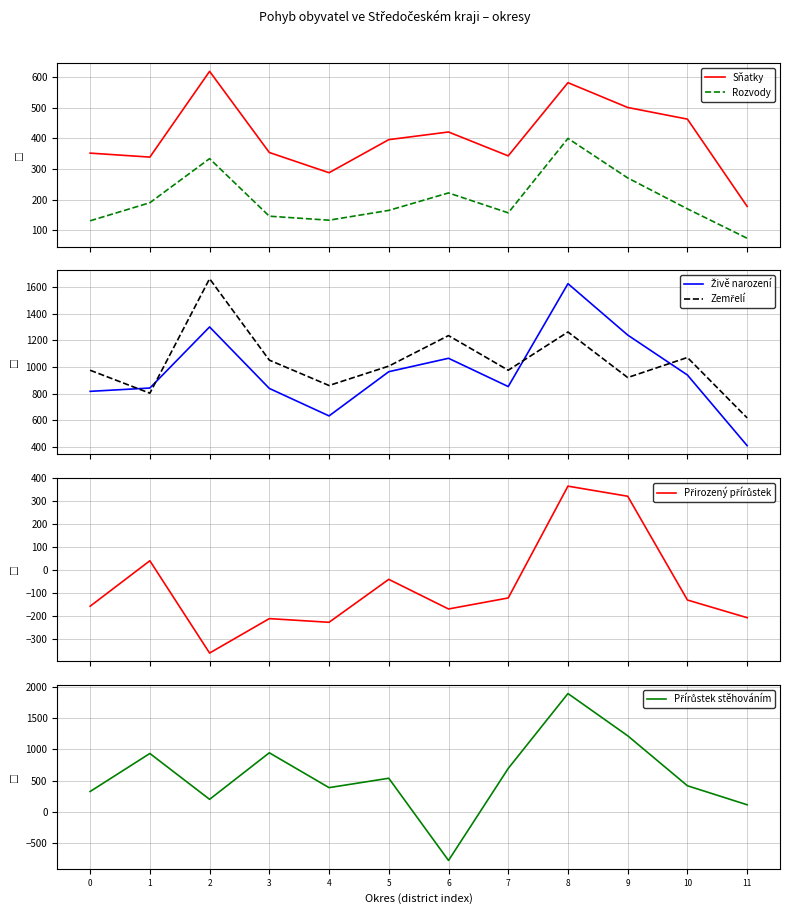

Reading right to left, list all the values displayed in this chart.

Sňatky: 178	463	501	582	343	421	396	288	354	619	339	352
Rozvody: 74	170	271	400	157	222	165	133	146	334	190	131
Živě narození: 408	940	1241	1628	853	1066	965	632	839	1302	842	817
Zemřelí: 617	1072	921	1264	976	1237	1007	861	1052	1665	803	976
Přirozený přírůstek: -209	-132	320	364	-123	-171	-42	-229	-213	-363	39	-159
Přírůstek stěhováním: 115	419	1218	1893	696	-775	539	389	946	202	935	327